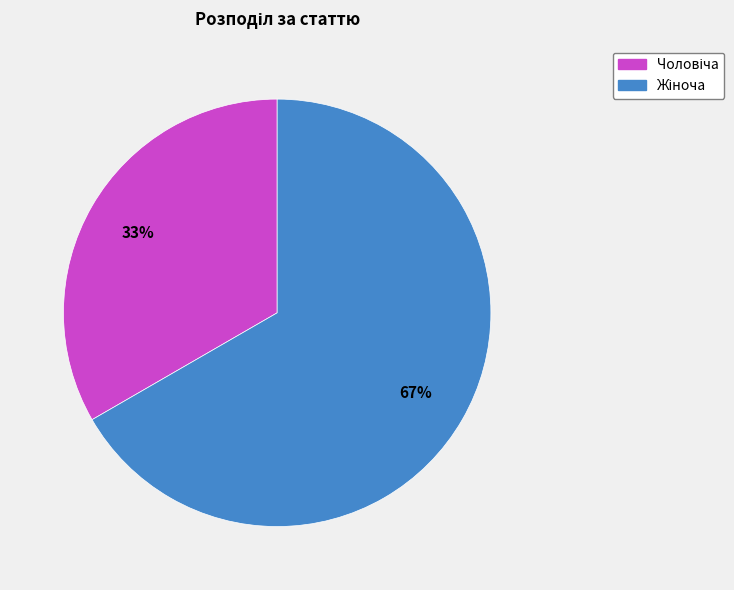

Is there a majority slice in this chart?

Yes